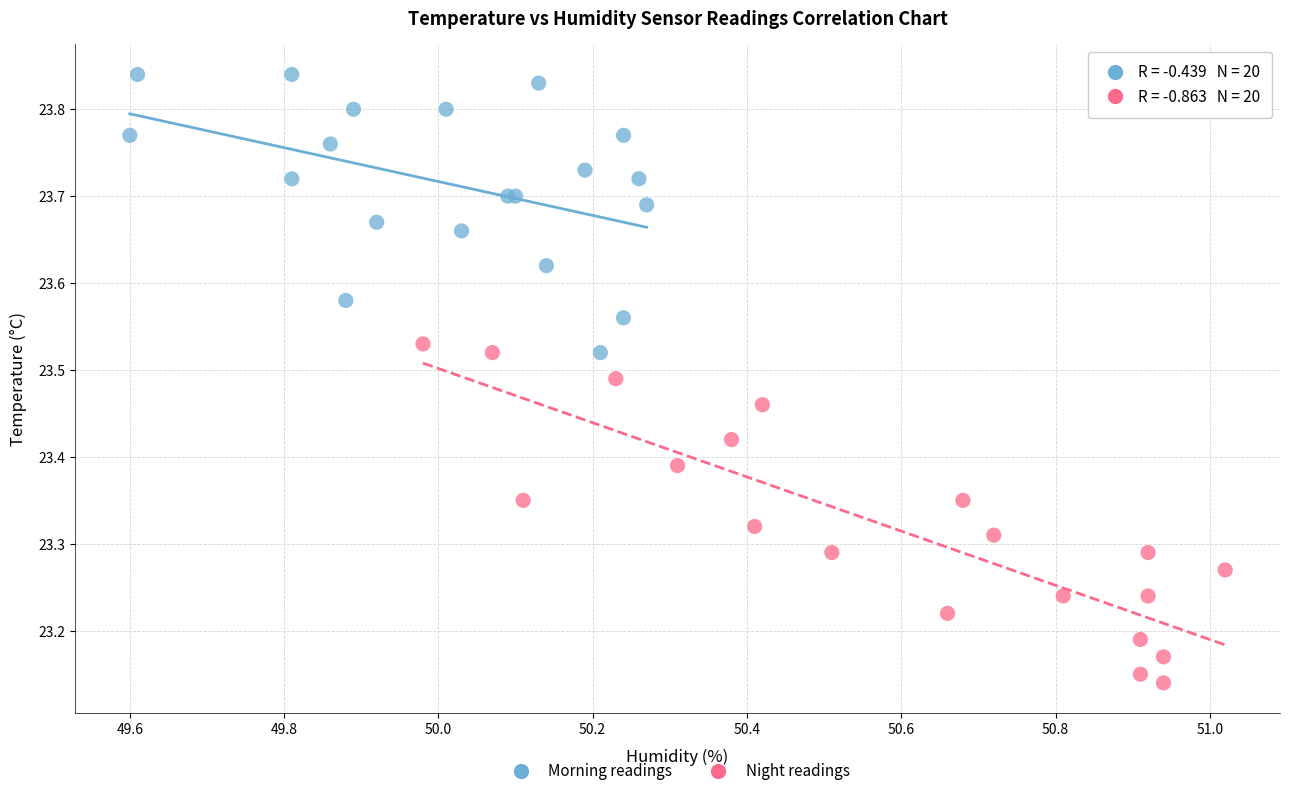

Which series contains the lowest Y value?

Night readings